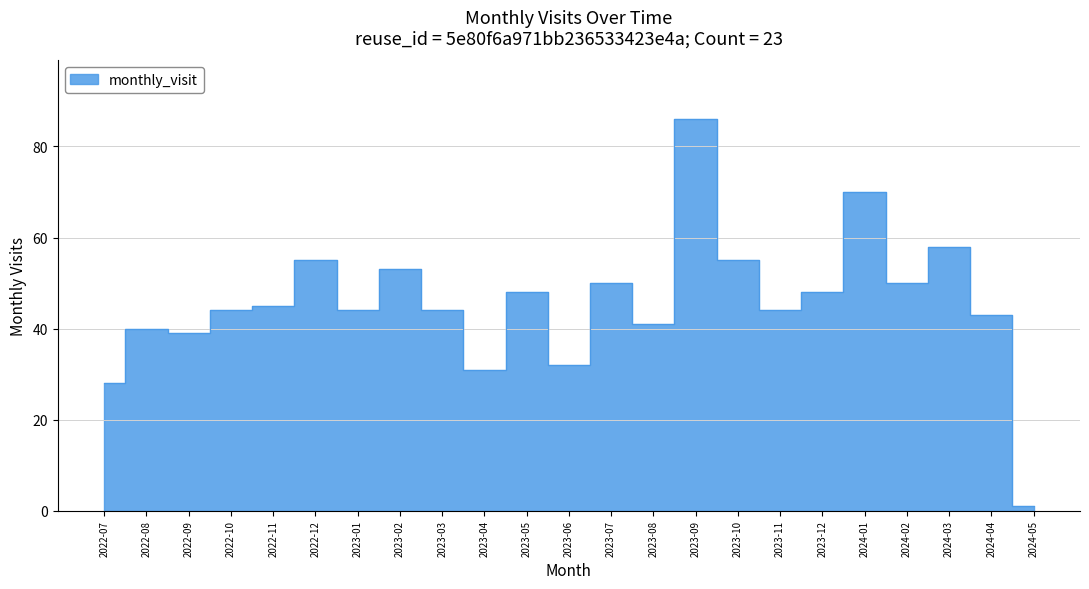

The value at 2022-11 is 45. True or false?

True